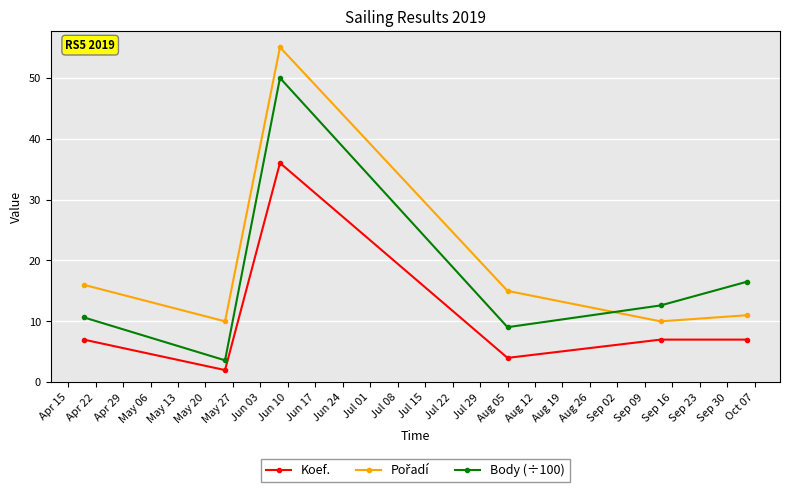

Count the number of categories in the chart.

6